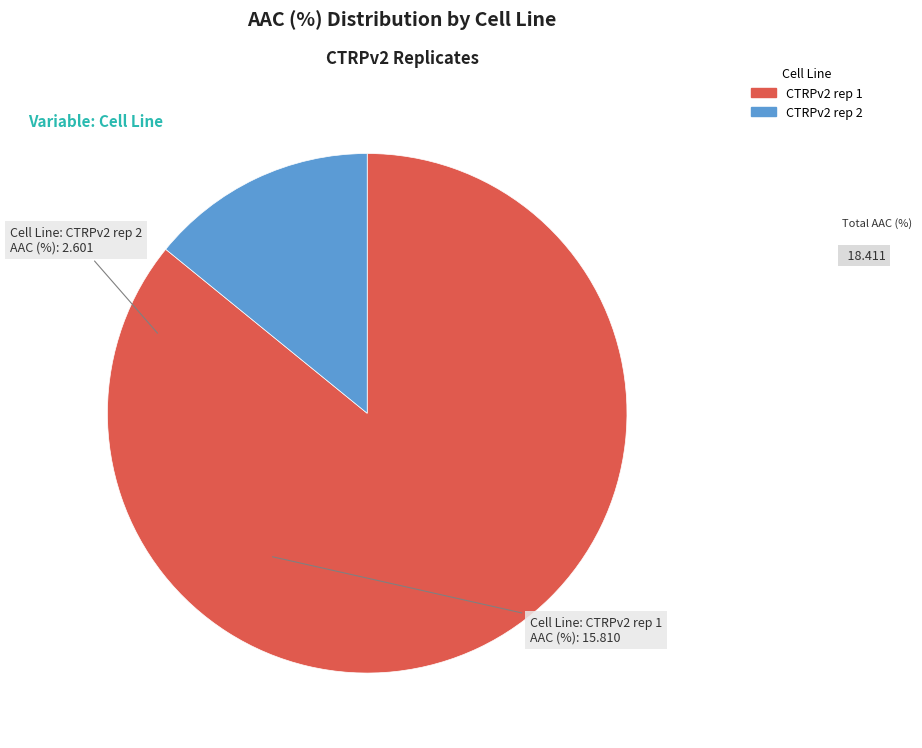

What is the largest slice in the pie chart?

CTRPv2 rep 1